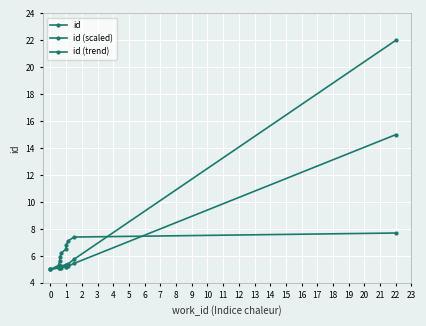

How many lines are shown in the chart?

3